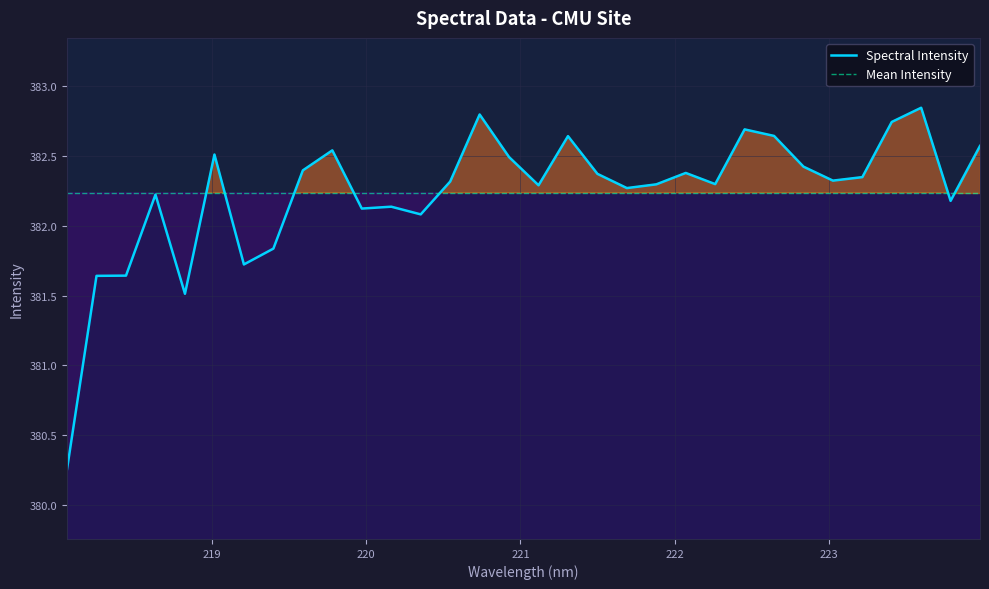

What is the smallest value displayed?

380.3